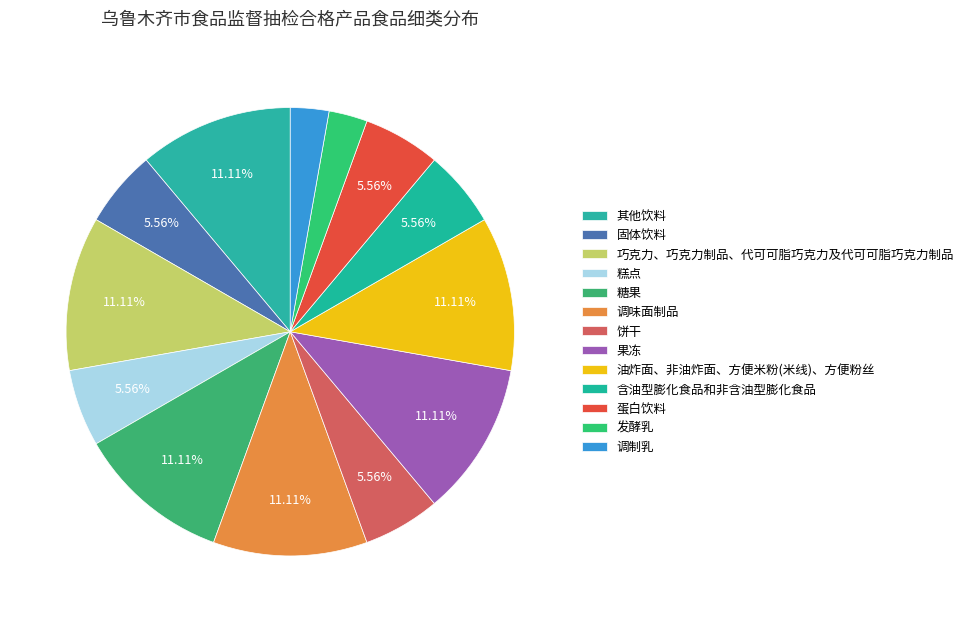

What percentage do 调味面制品 and 糕点 together represent?

16.7%